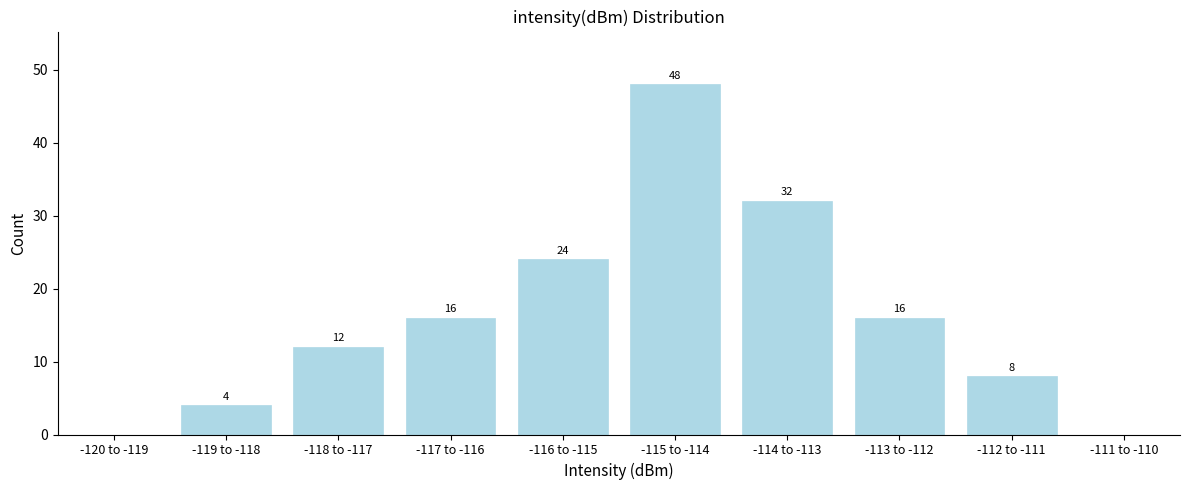

Reading right to left, what are all the values shown in this chart?

-111 to -110=0	-112 to -111=8	-113 to -112=16	-114 to -113=32	-115 to -114=48	-116 to -115=24	-117 to -116=16	-118 to -117=12	-119 to -118=4	-120 to -119=0